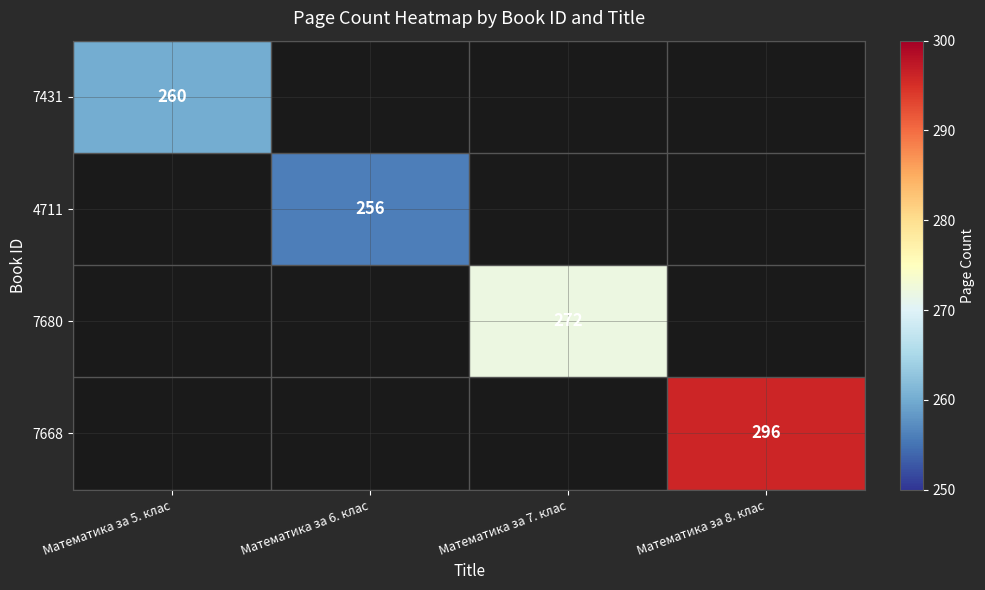

What is the sum of all 7680 values?

272